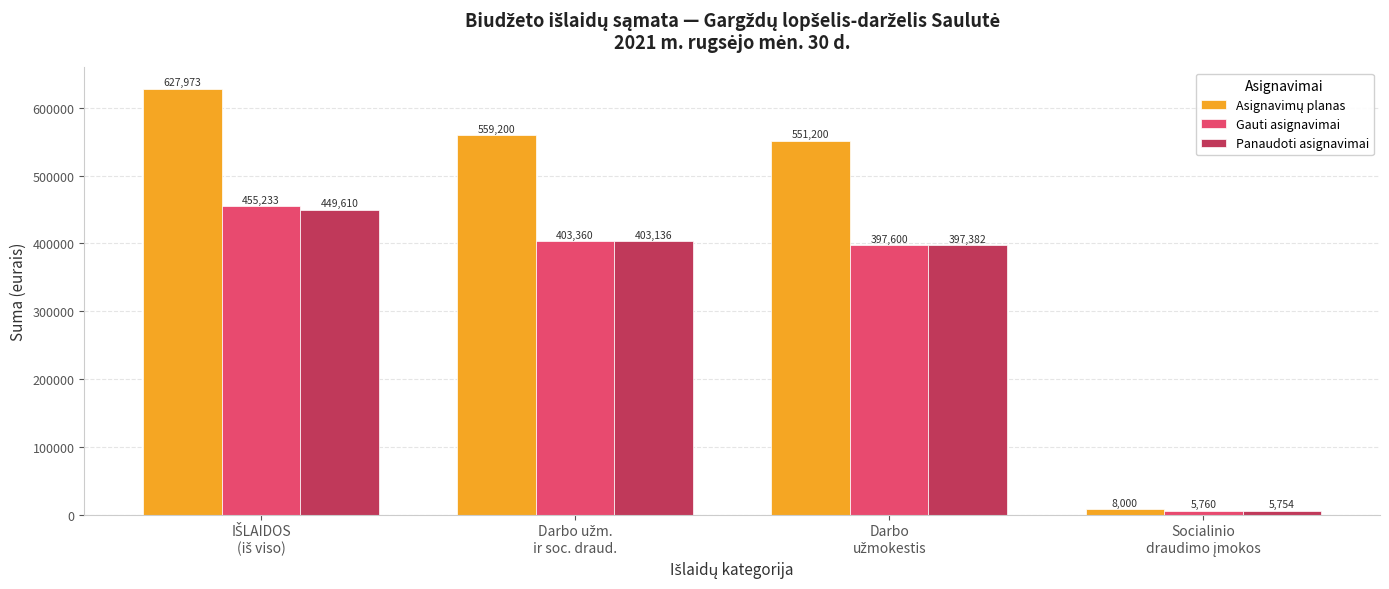

What is the greatest value displayed?

627973.0